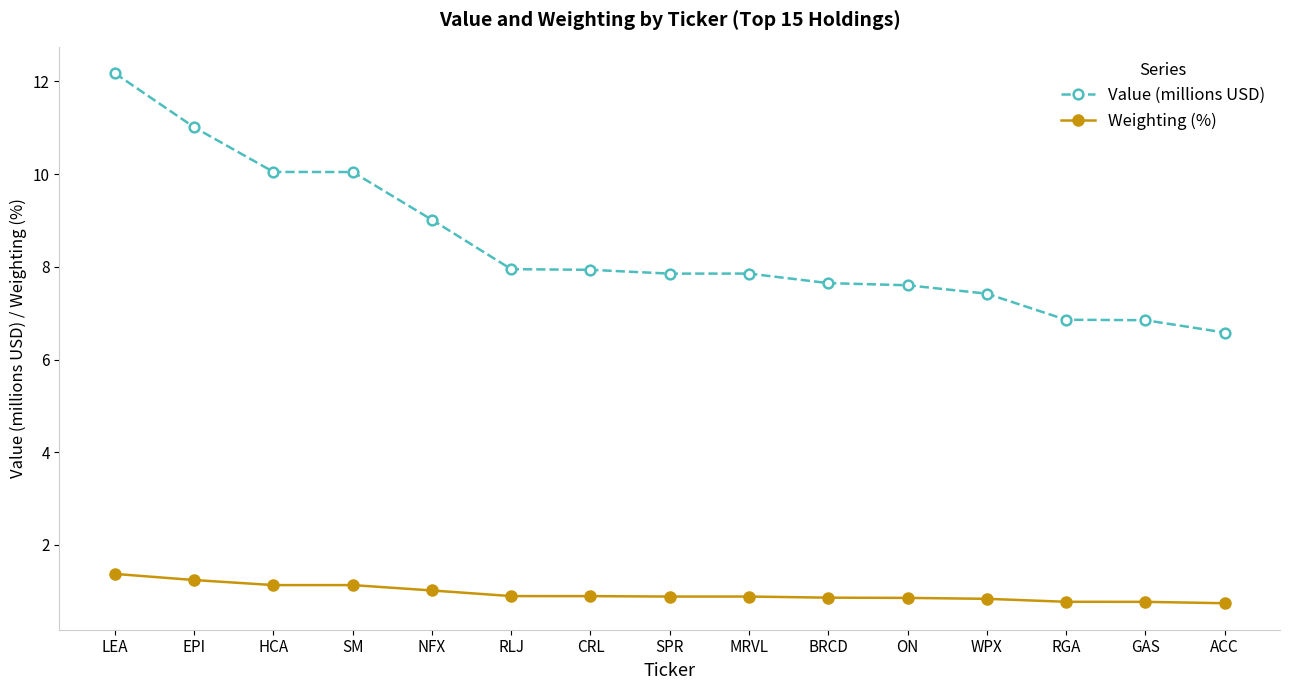

Rank the series by their average value, from highest to lowest.

Value (millions USD), Weighting (%)